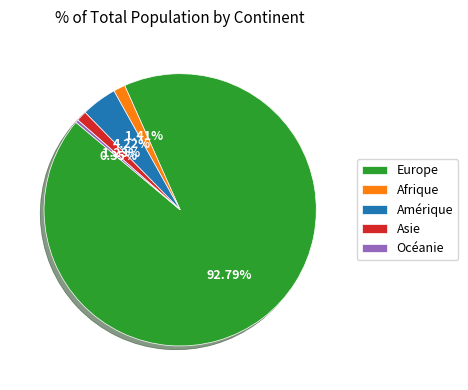

Which slice is the smallest?

Océanie